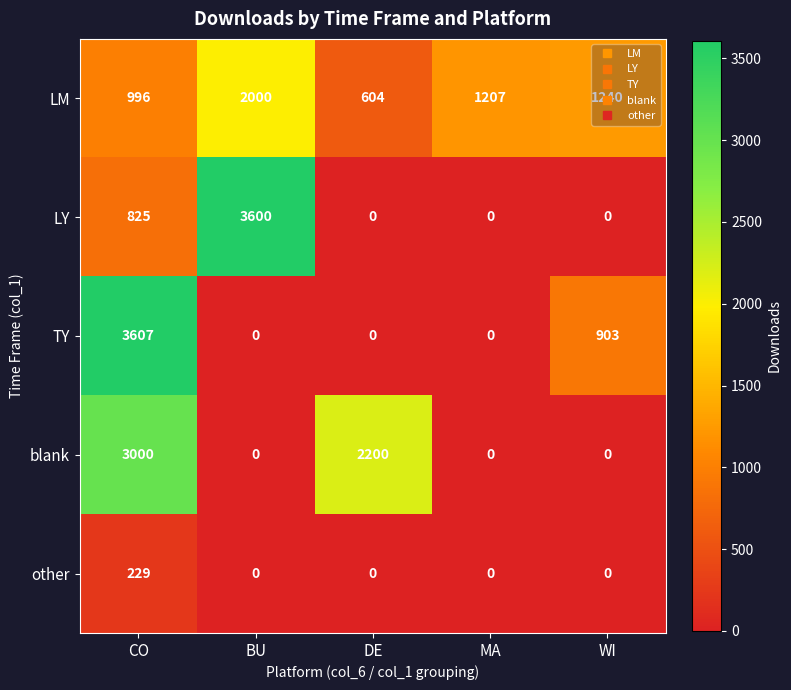

What is the average value of the blank series?

1040